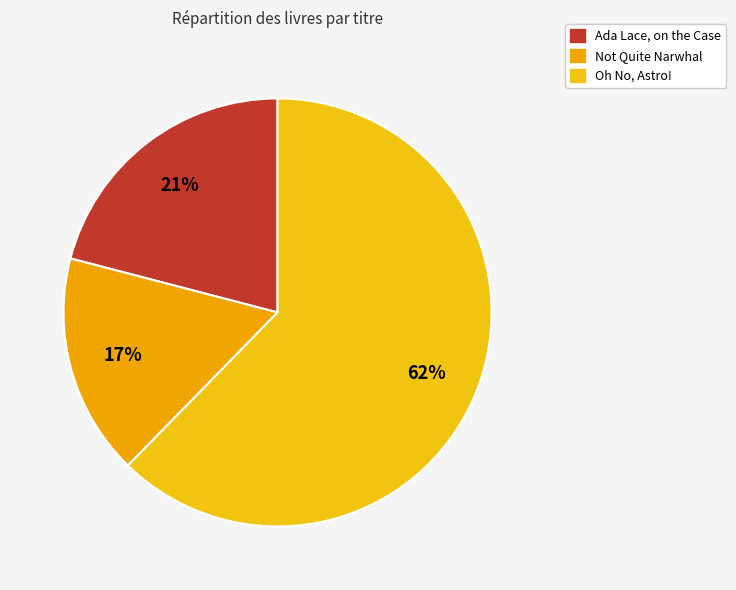

Which category has the biggest portion of the pie?

Oh No, Astro!